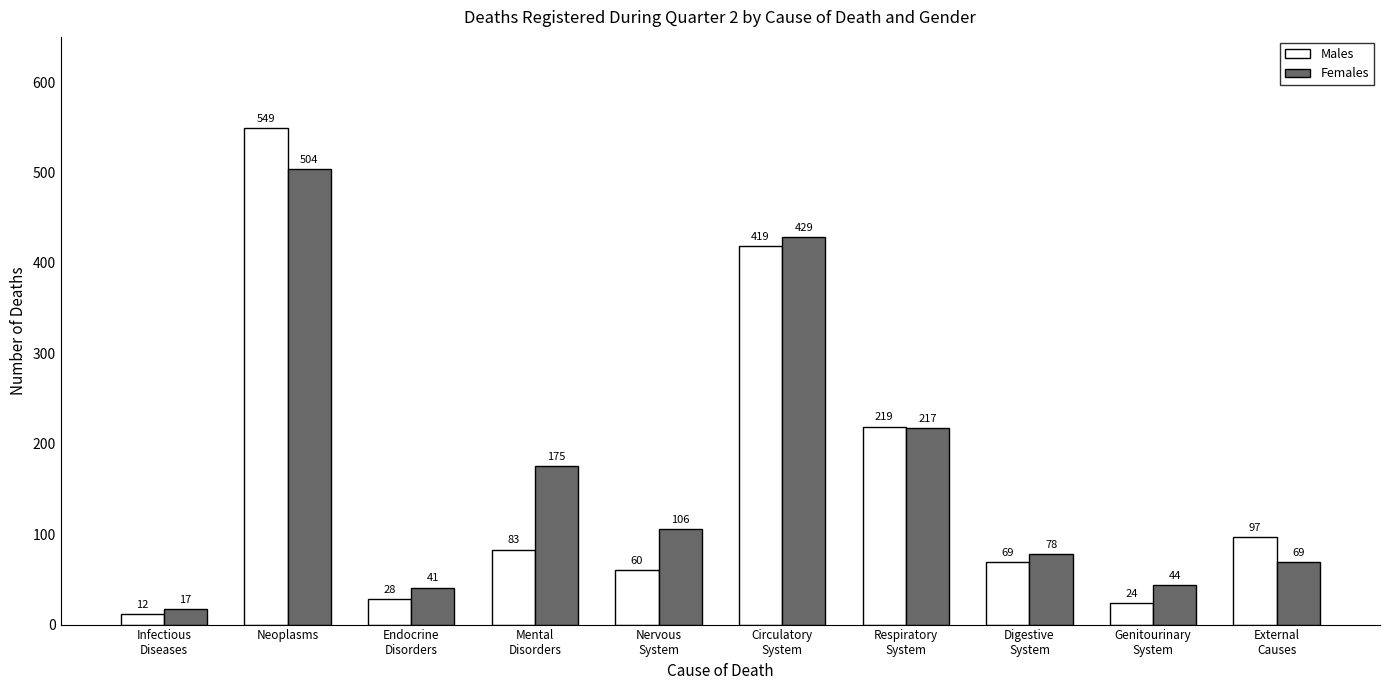

What are all the series names shown in the legend?

Males, Females